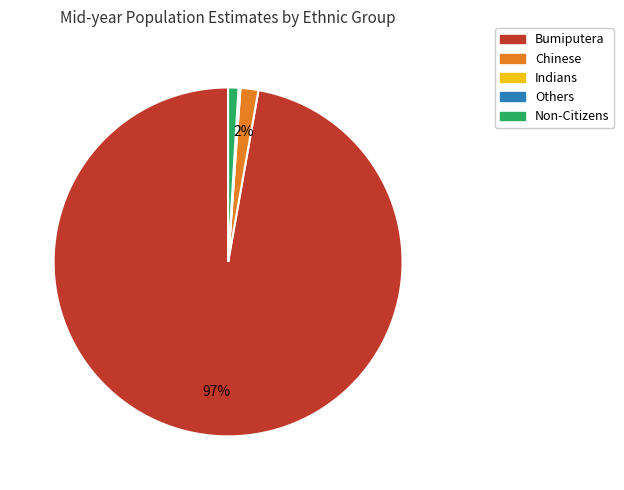

Between Non-Citizens and Chinese, which is larger?

Chinese